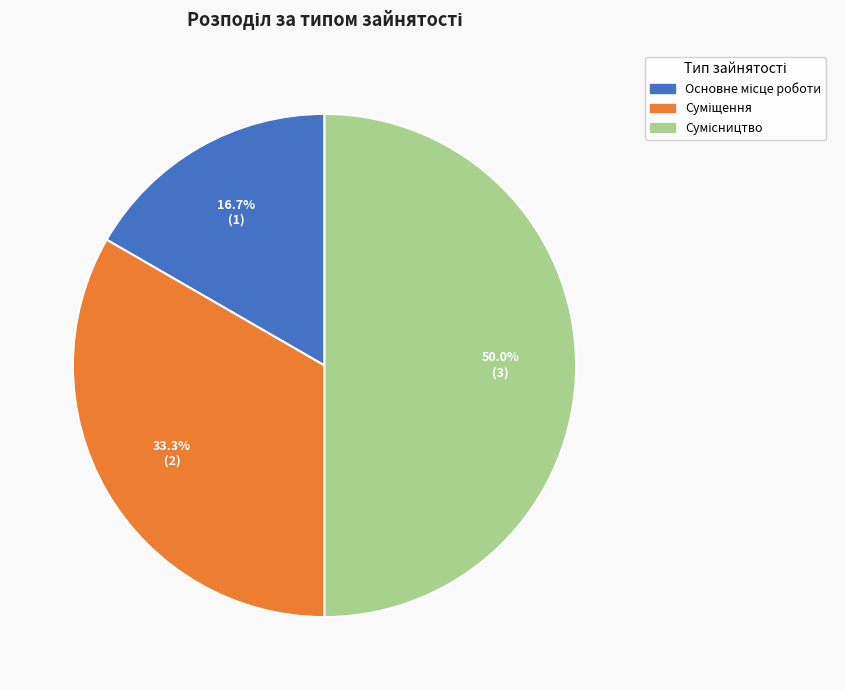

To the nearest percent, what is the difference between the largest and smallest slice percentages?

33%